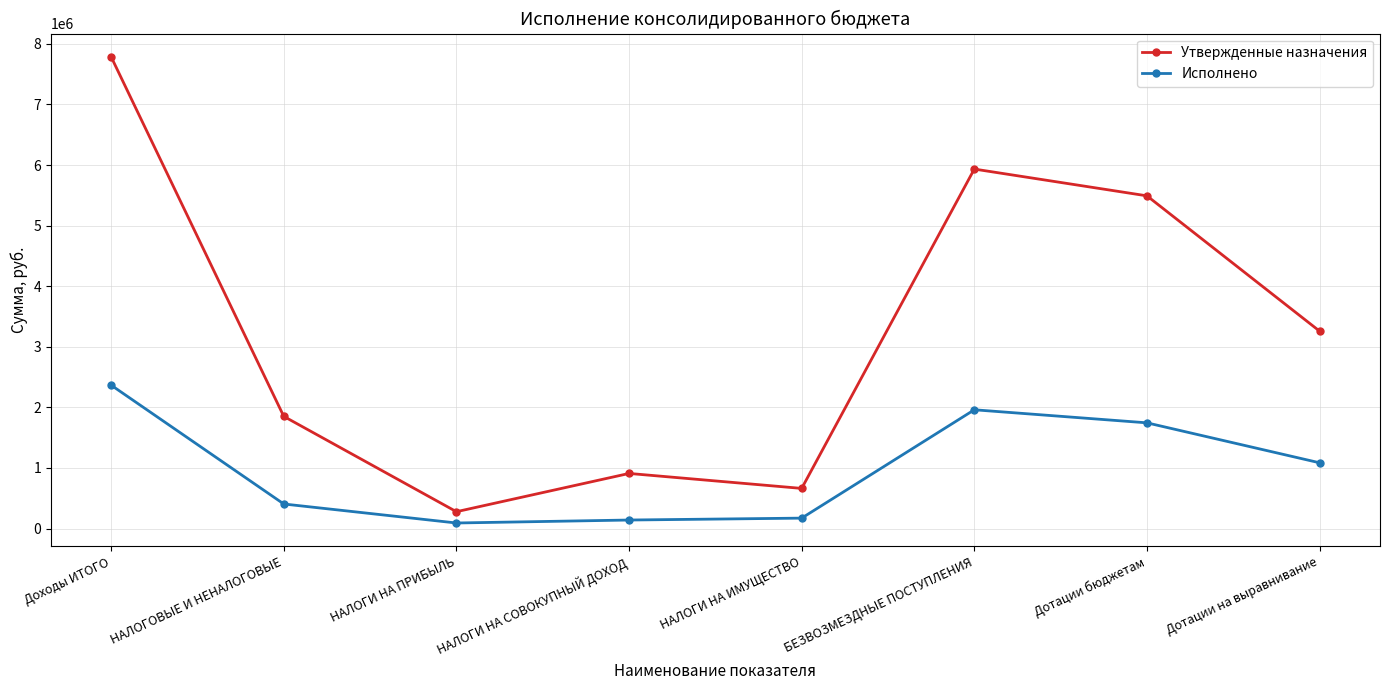

What is the sum of all Утвержденные назначения values?

26172992.3